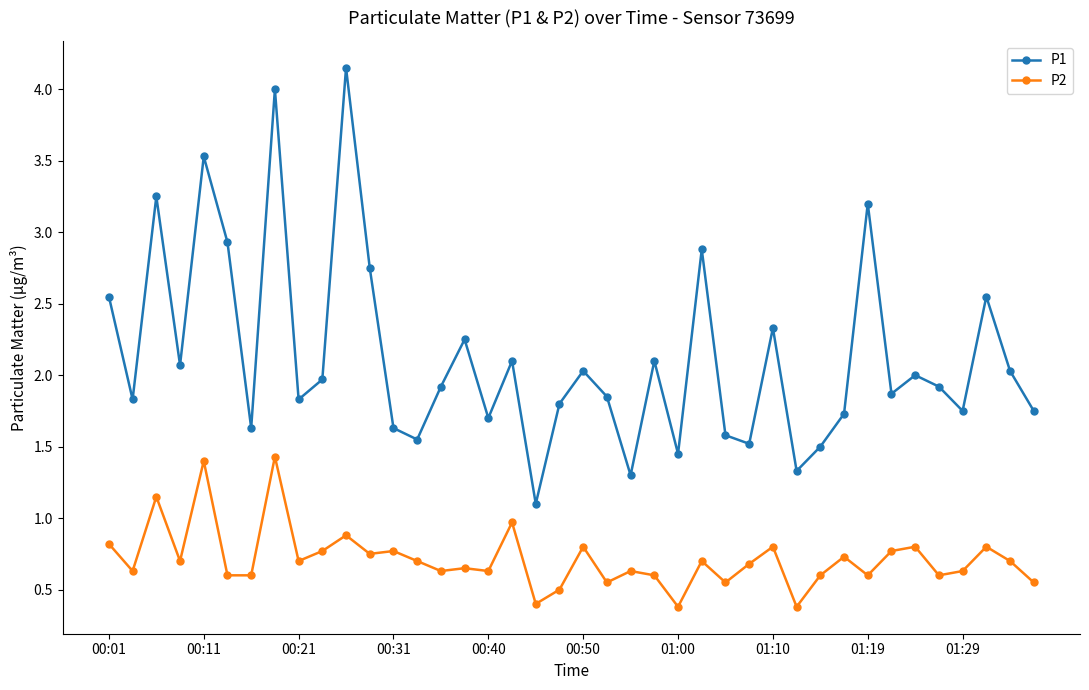

Rank the series by their maximum value, from highest to lowest.

P1, P2